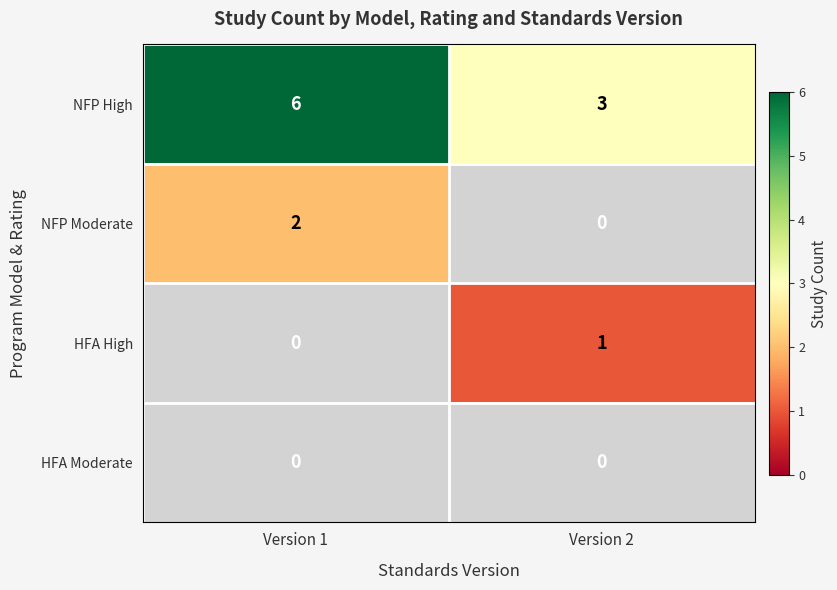

Rank the categories by NFP Moderate value from lowest to highest.

Version 2, Version 1